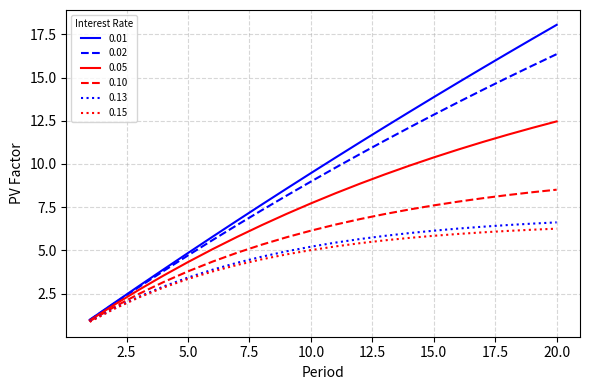

What is the smallest value displayed?

0.9